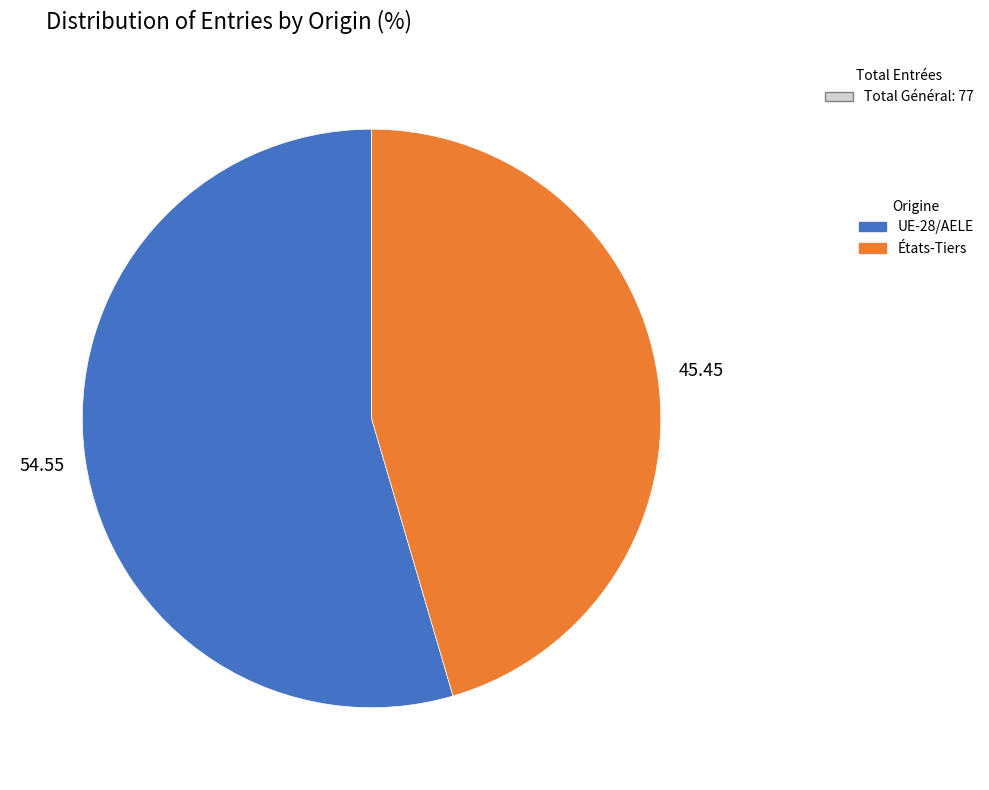

Is the sum of États-Tiers and UE-28/AELE greater than half?

Yes